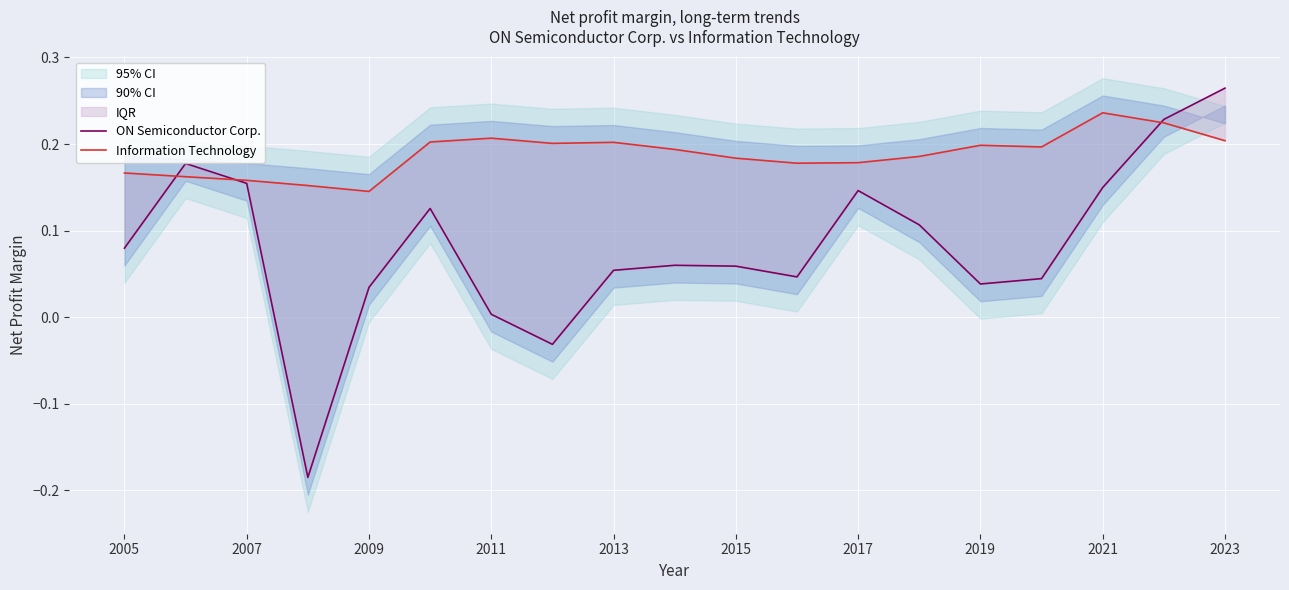

Rank the series at 2015 from lowest to highest value.

ON Semiconductor Corp., Information Technology